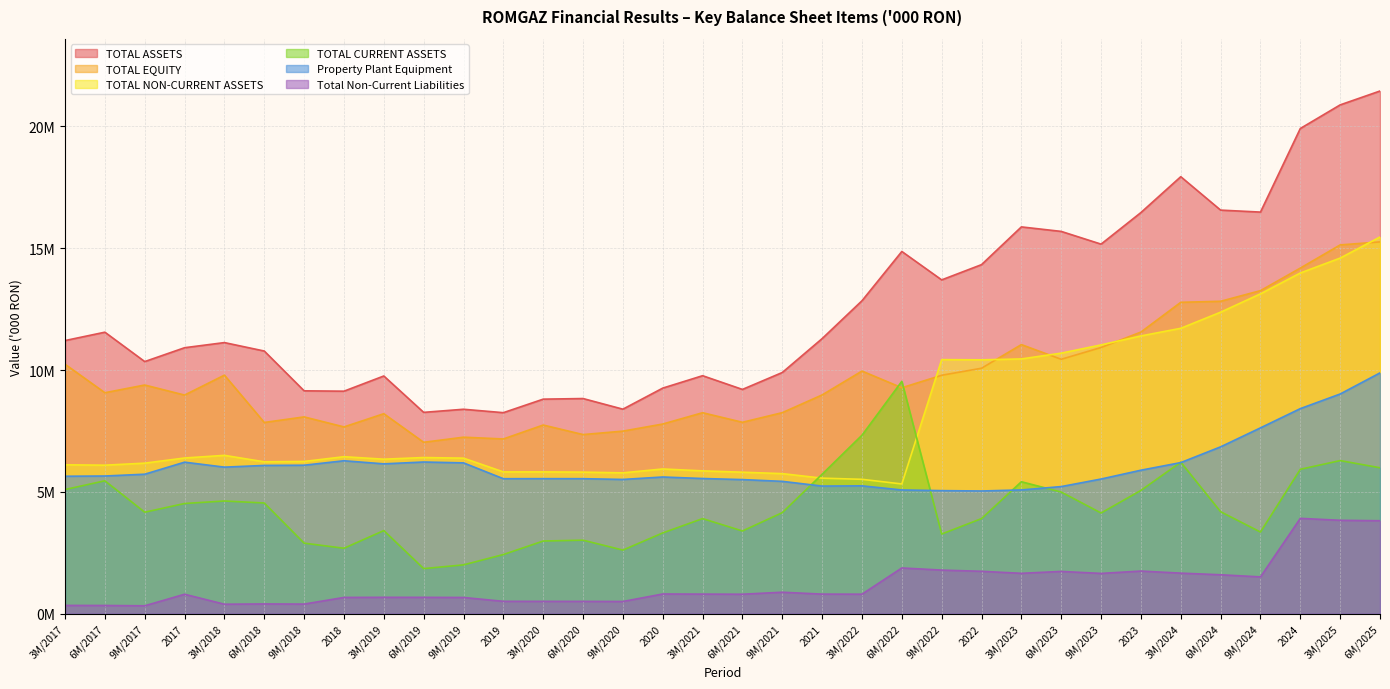

What is the sum of the TOTAL ASSETS values at 2019 and 9M/2024?

24737917